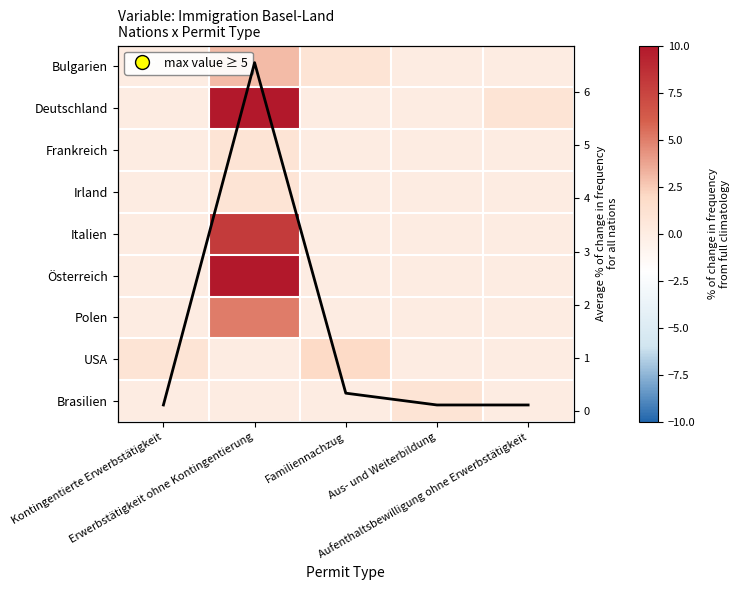

Between Kontingentierte Erwerbstätigkeit and Aus- und Weiterbildung, which series saw the biggest shift?

USA